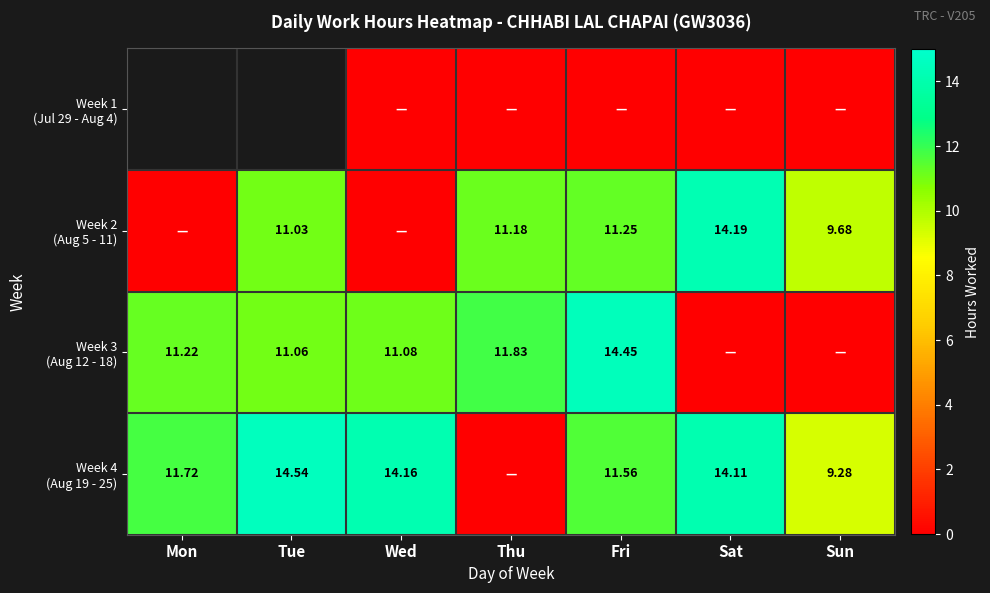

List the series in order of their overall mean, lowest first.

Week 1 (Jul 29 - Aug 4), Week 2 (Aug 5 - 11), Week 3 (Aug 12 - 18), Week 4 (Aug 19 - 25)